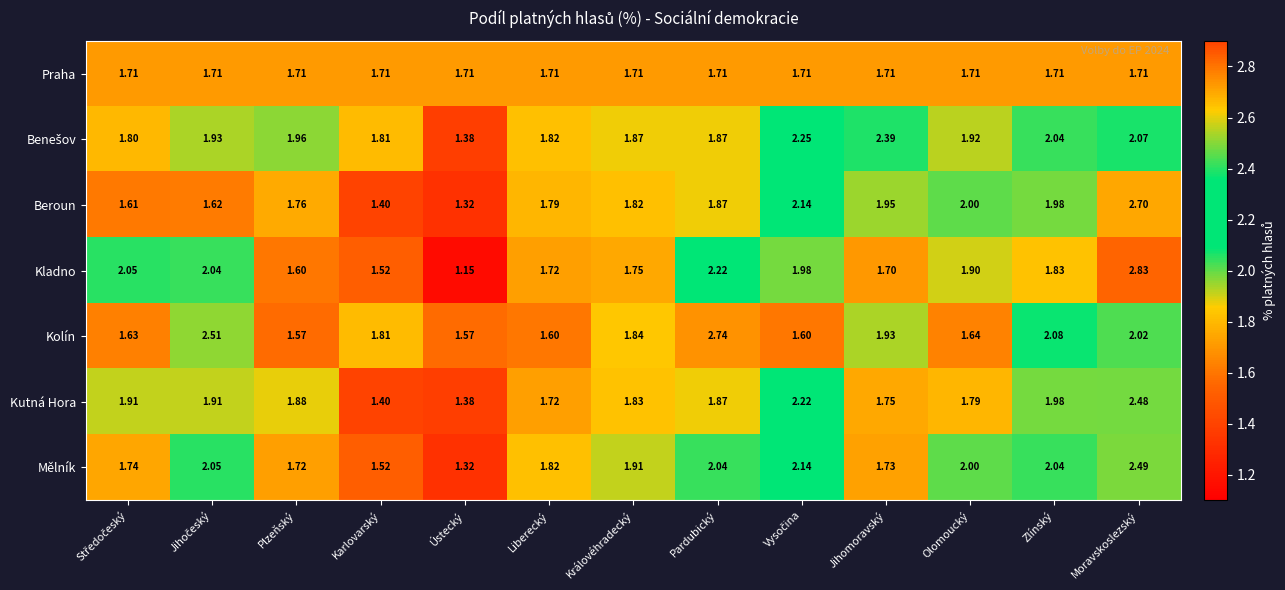

At which category is the sum across all series the highest?

Moravskoslezský